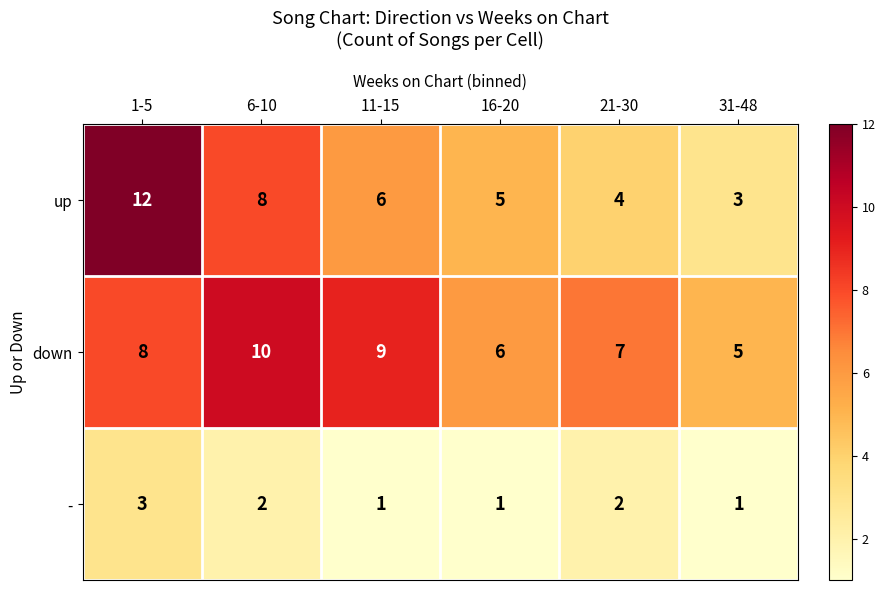

What is the sum of the - values at 11-15 and 6-10?

3